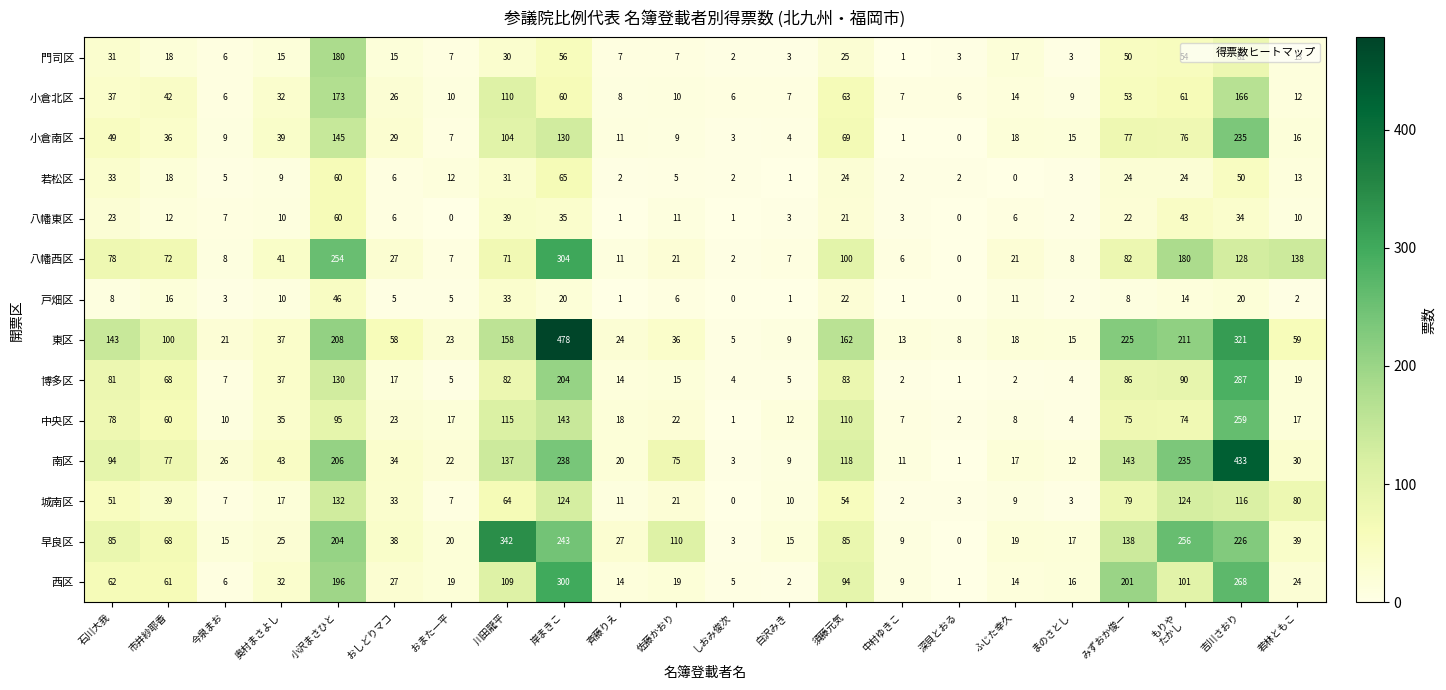

How many data points does each series have?

22